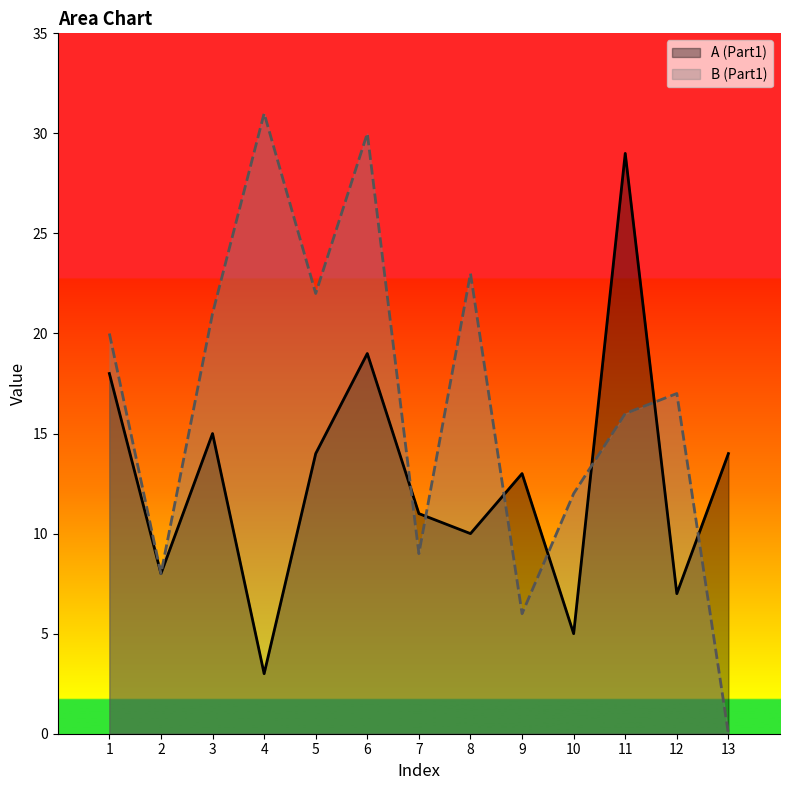

What is the value of the B (Part1) point at the 9th from the left?

6